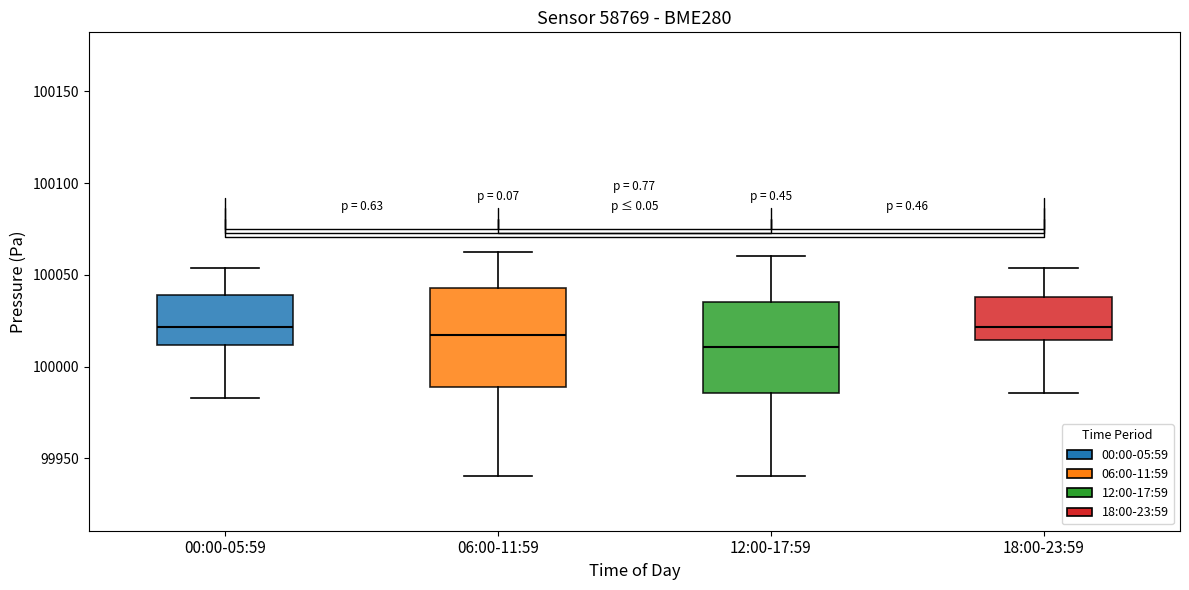

Reading left to right, read every box against the y-axis: the position of its median line, the range the box covers, and the ends of its whiskers. The values are not printed on the chart, so give them approximately, as read against the axis.

00:00-05:59: median 100020, box 100010 to 100040, whiskers 99985 to 100055
06:00-11:59: median 100015, box 99990 to 100045, whiskers 99940 to 100060
12:00-17:59: median 100010, box 99985 to 100035, whiskers 99940 to 100060
18:00-23:59: median 100020, box 100015 to 100040, whiskers 99985 to 100055